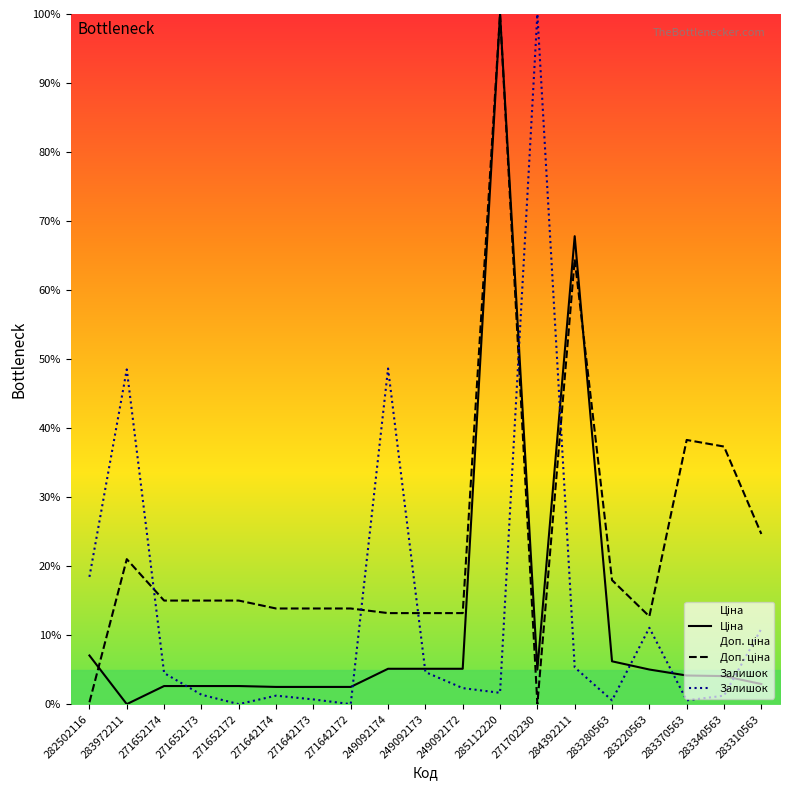

What position from the left is 283370563?

17